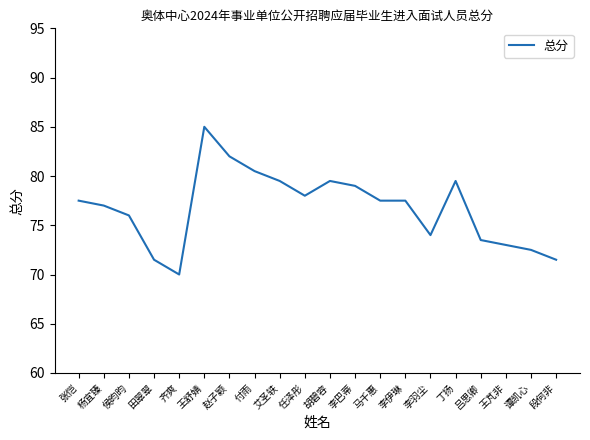

Reading right to left, list all the values displayed in this chart.

71.5	72.5	73.0	73.5	79.5	74.0	77.5	77.5	79.0	79.5	78.0	79.5	80.5	82.0	85.0	70.0	71.5	76.0	77.0	77.5